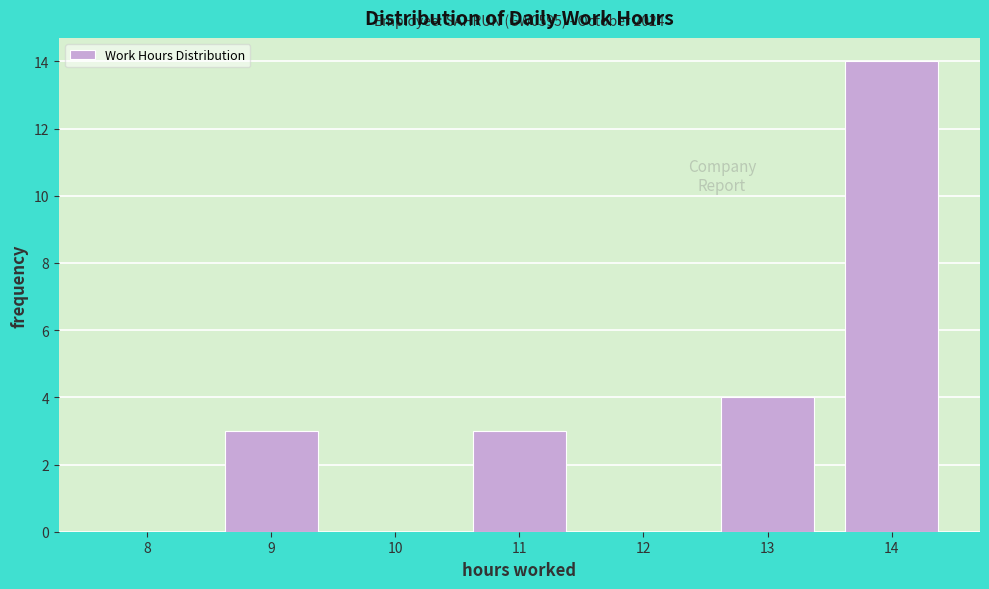

Reading left to right, extract all data points from this chart.

8=0	9=3	10=0	11=3	12=0	13=4	14=14